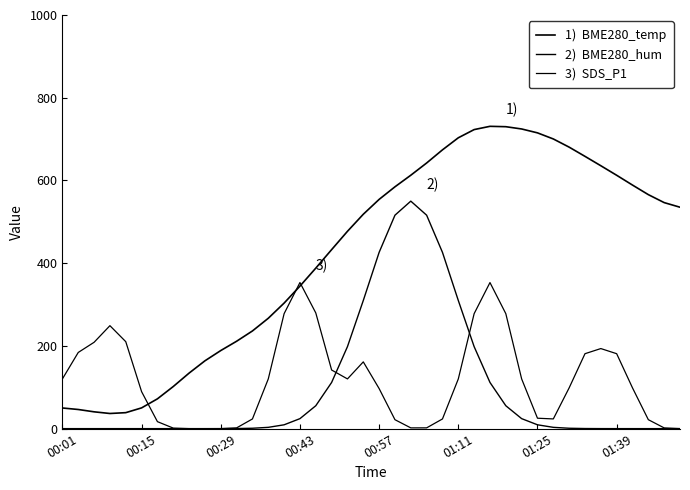

How many lines are shown in the chart?

3